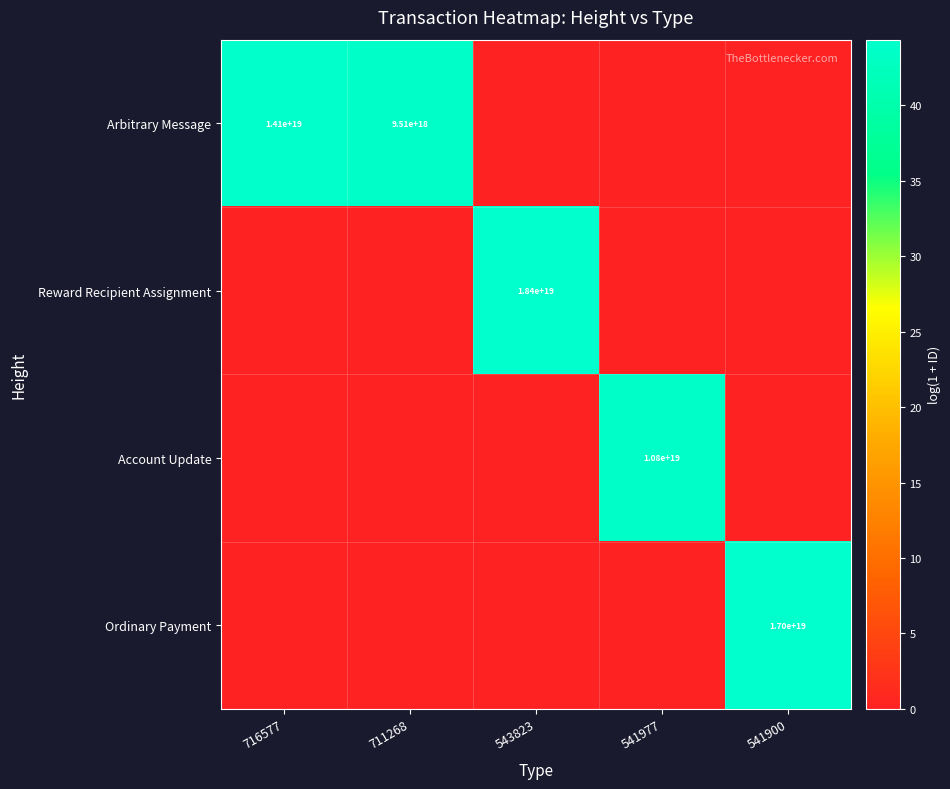

True or false: Account Update has a value of 14078495424743944192 at 541977.

False